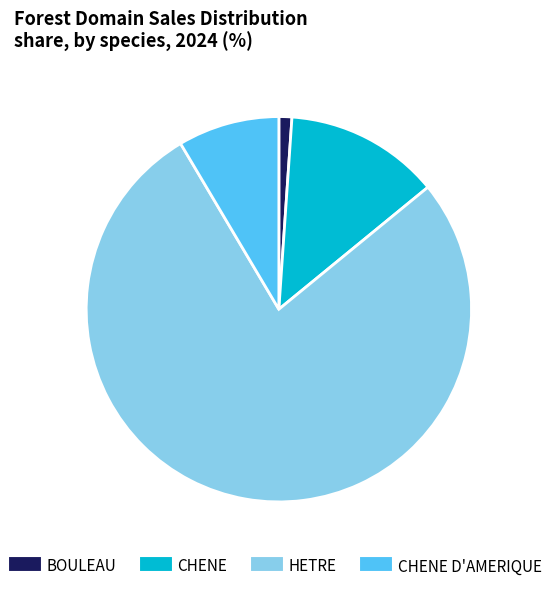

Does any single category account for the majority?

Yes